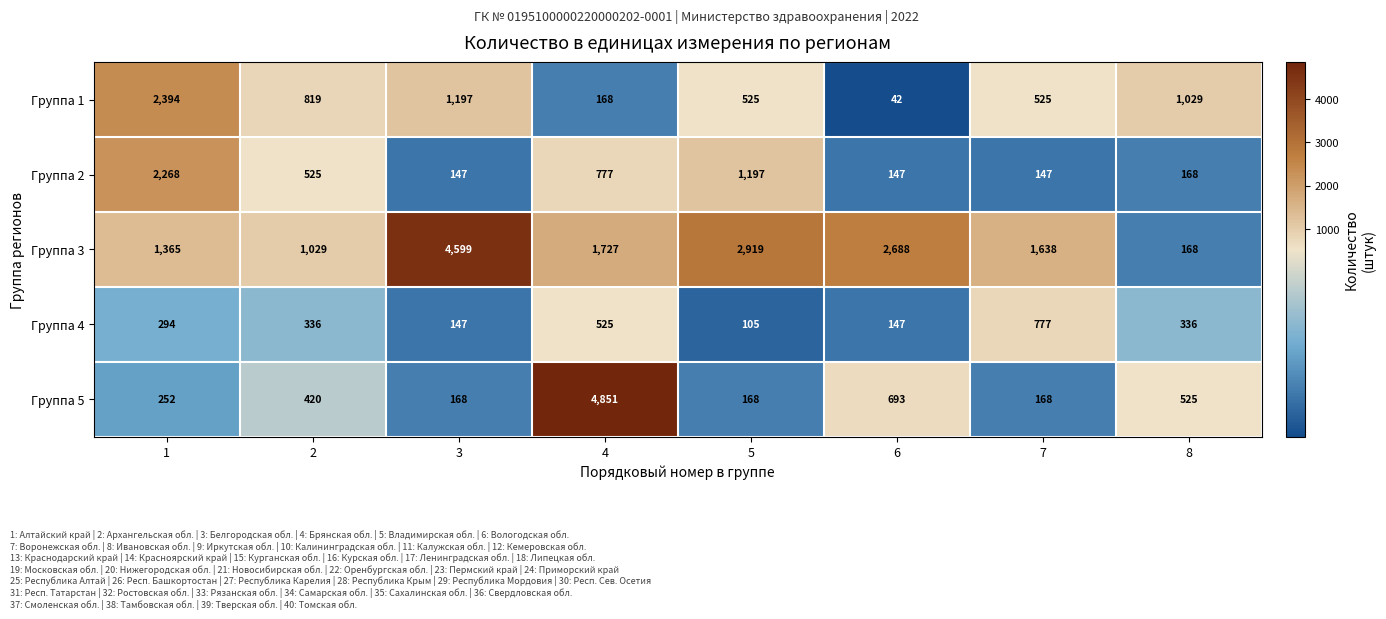

Which series has the widest spread of values?

Группа 5